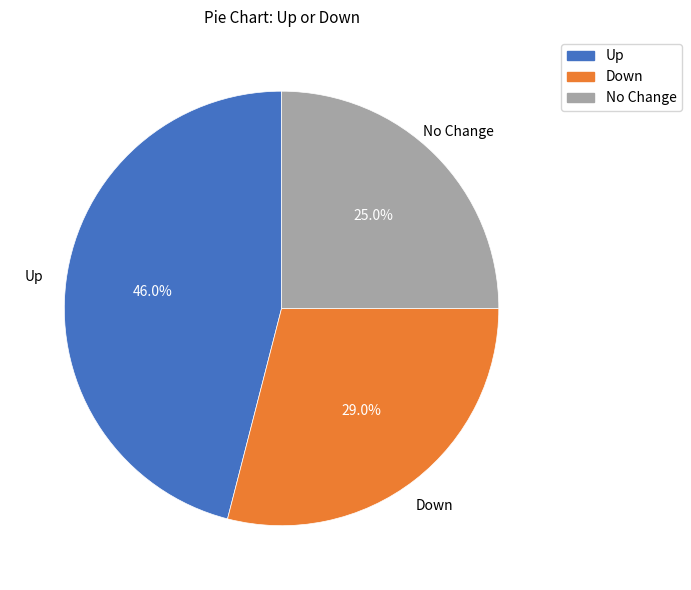

Count the number of slices in the pie.

3